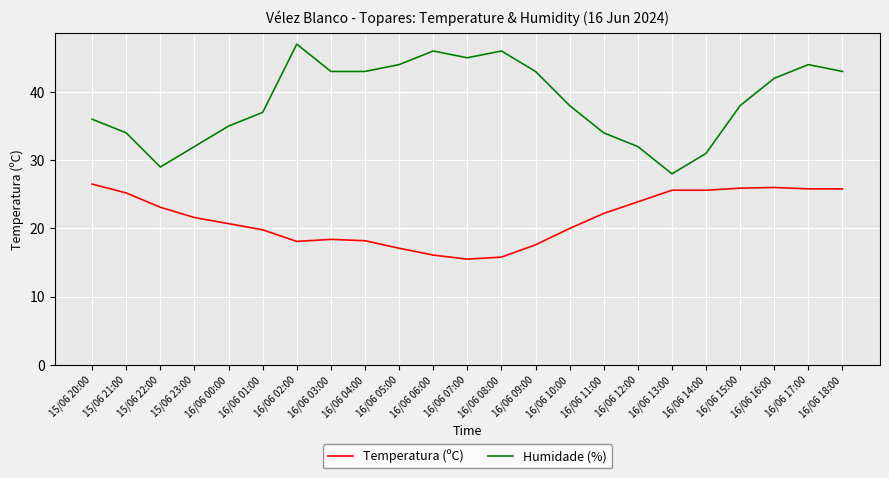

What is the difference between the Humidade (%) values at 16/06 10:00 and 16/06 06:00?

8.0